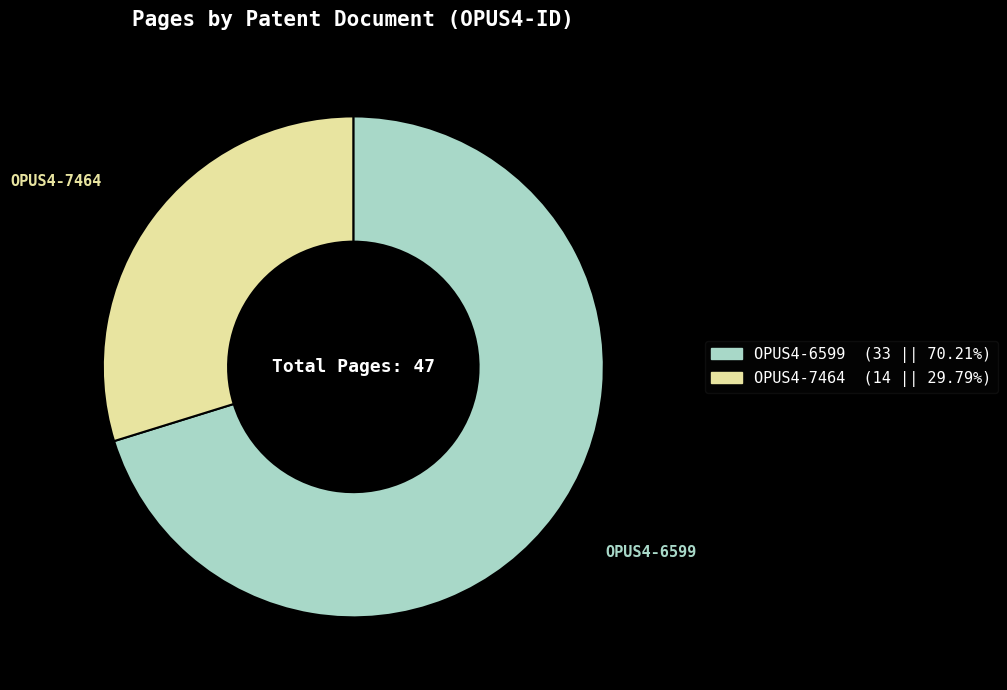

Is it true that OPUS4-6599 is 70% of the pie?

True